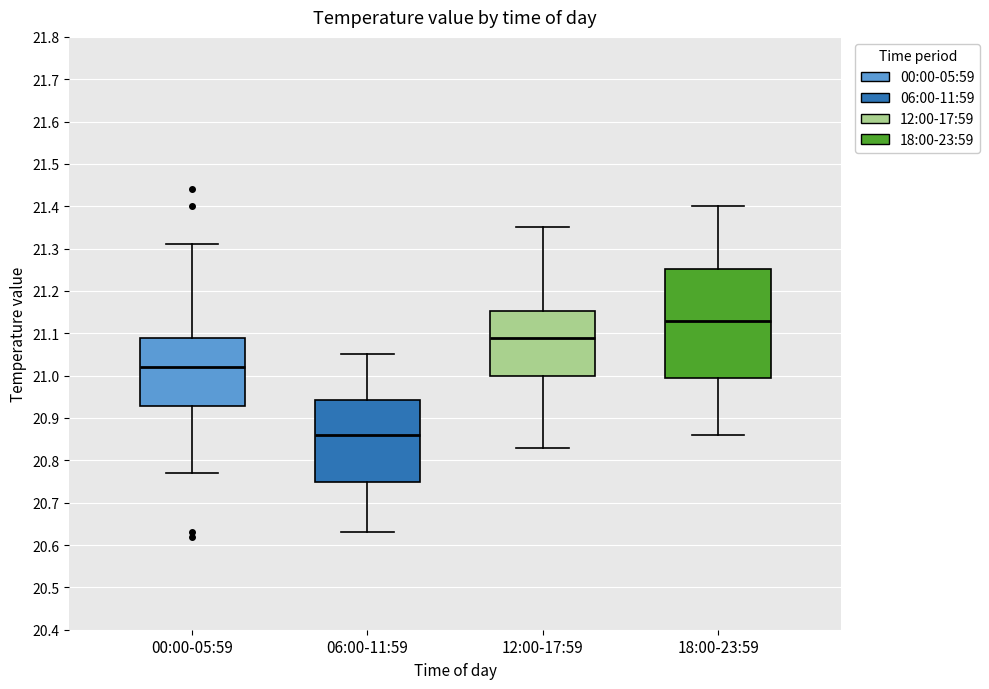

Reading left to right, read every box against the y-axis: the position of its median line, the range the box covers, and the ends of its whiskers. The values are not printed on the chart, so give them approximately, as read against the axis.

00:00-05:59: median 21.02, box 20.93 to 21.09, whiskers 20.77 to 21.31
06:00-11:59: median 20.86, box 20.75 to 20.94, whiskers 20.63 to 21.05
12:00-17:59: median 21.09, box 21.00 to 21.15, whiskers 20.83 to 21.35
18:00-23:59: median 21.13, box 21.00 to 21.25, whiskers 20.86 to 21.40